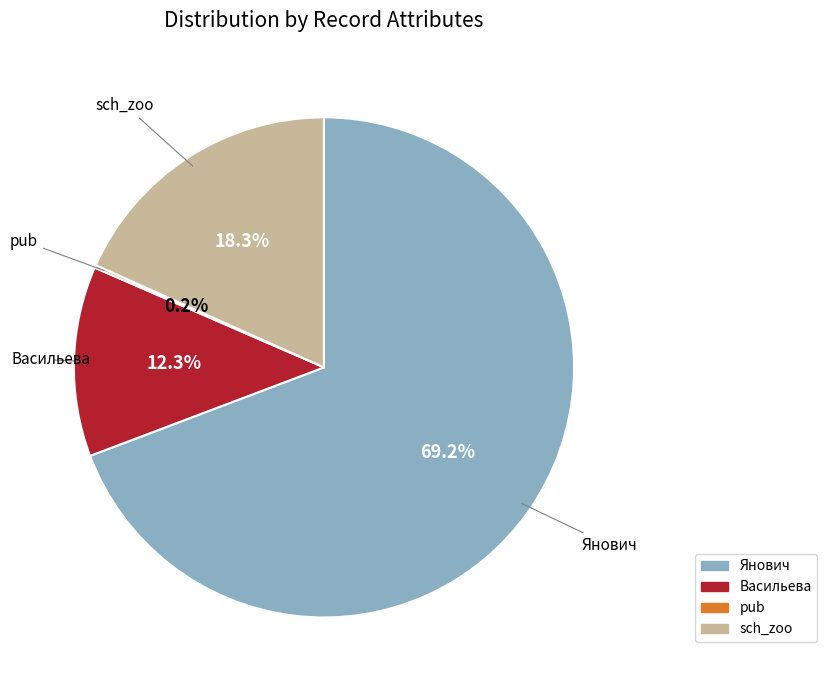

To the nearest percent, what is the difference between the largest and smallest slice percentages?

69%